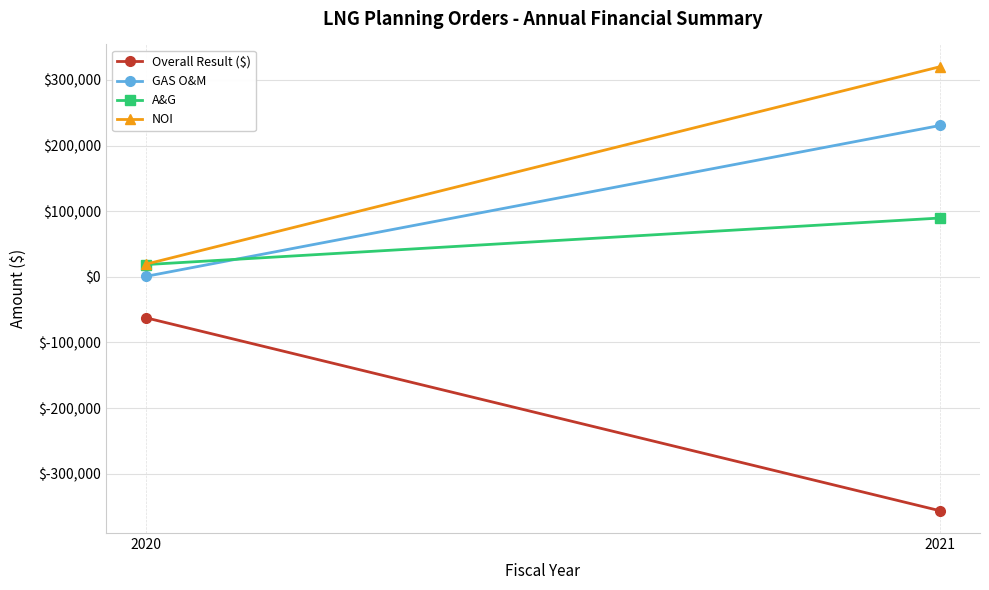

Is it true that GAS O&M equals 230661.1 at 2021?

True